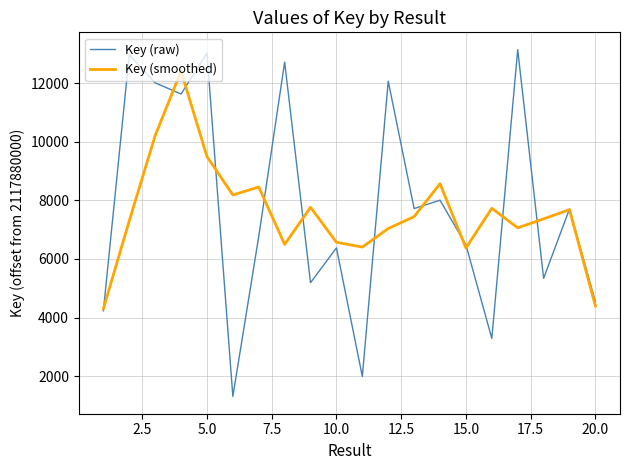

Rank the series by their maximum value, from highest to lowest.

Key (raw), Key (smoothed)